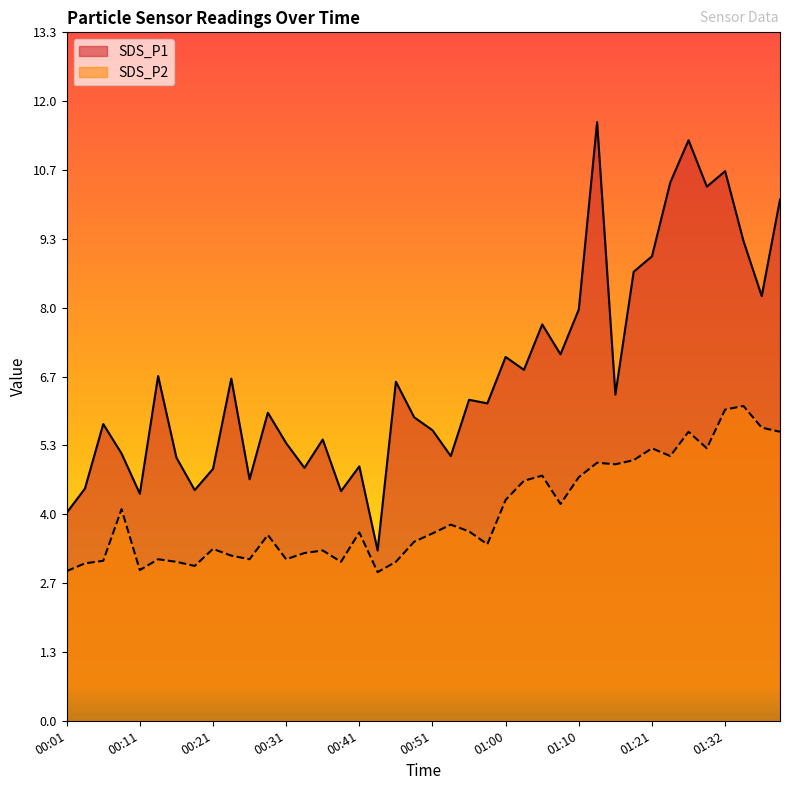

Where is SDS_P1 nearest to the value 7?

01:00